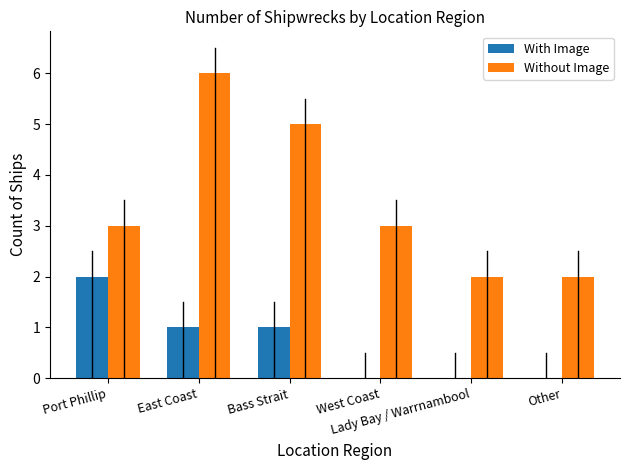

What is the sum of all With Image values?

4